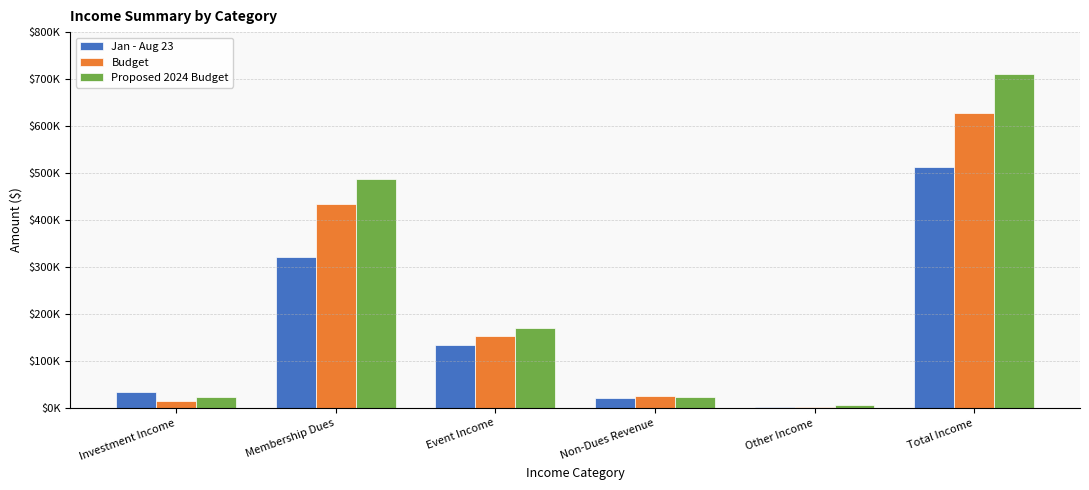

What is the spread (max minus min) of values at Other Income?

4500.0